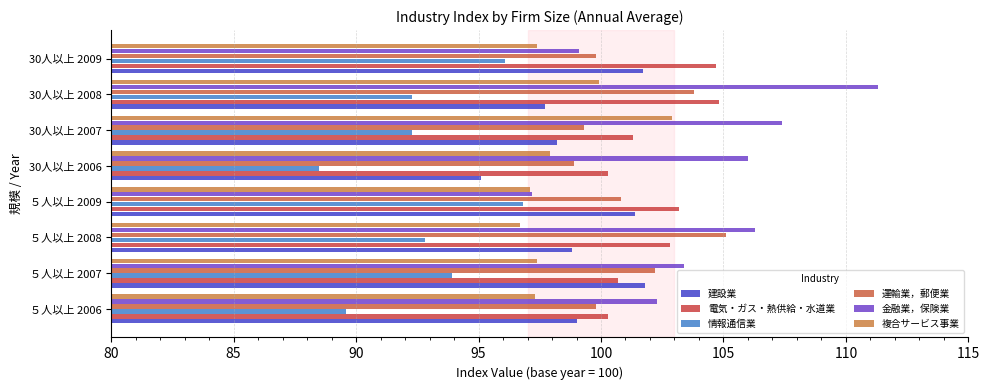

Which series has the largest total across all categories?

金融業，保険業